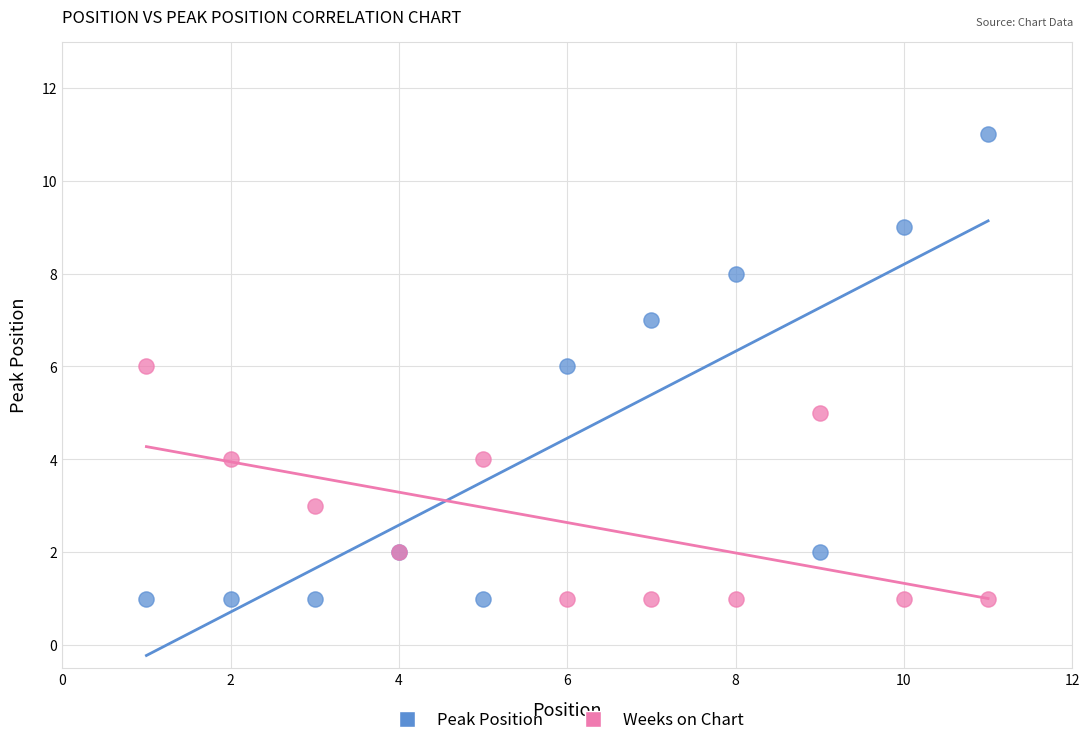

What are all the series names shown in the legend?

Peak Position, Weeks on Chart